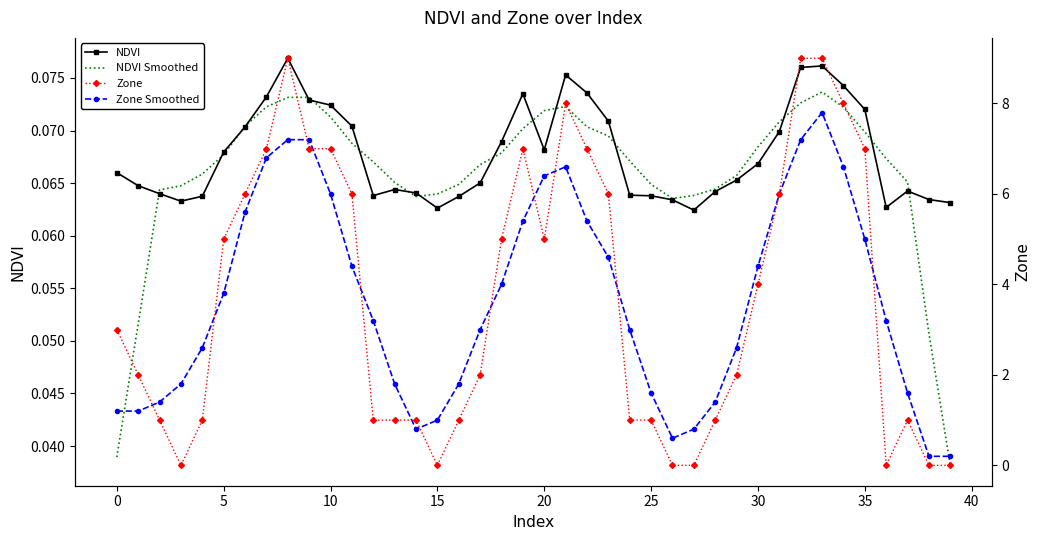

At which category is the sum across all series the highest?

33